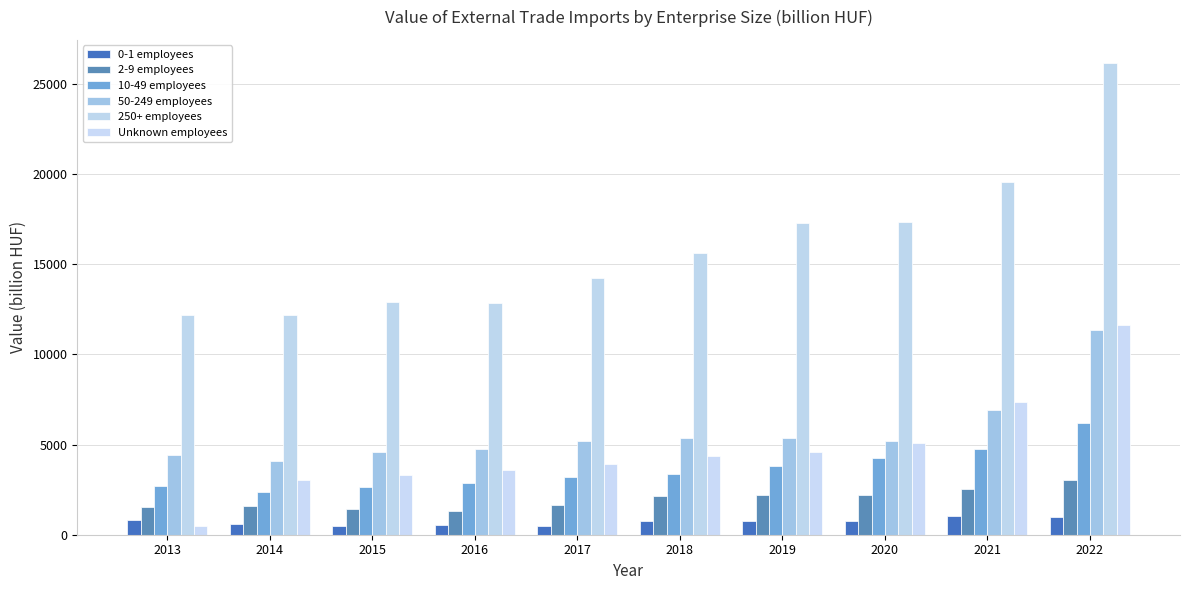

Rank the series by their maximum value, from highest to lowest.

250+ employees, Unknown employees, 50-249 employees, 10-49 employees, 2-9 employees, 0-1 employees